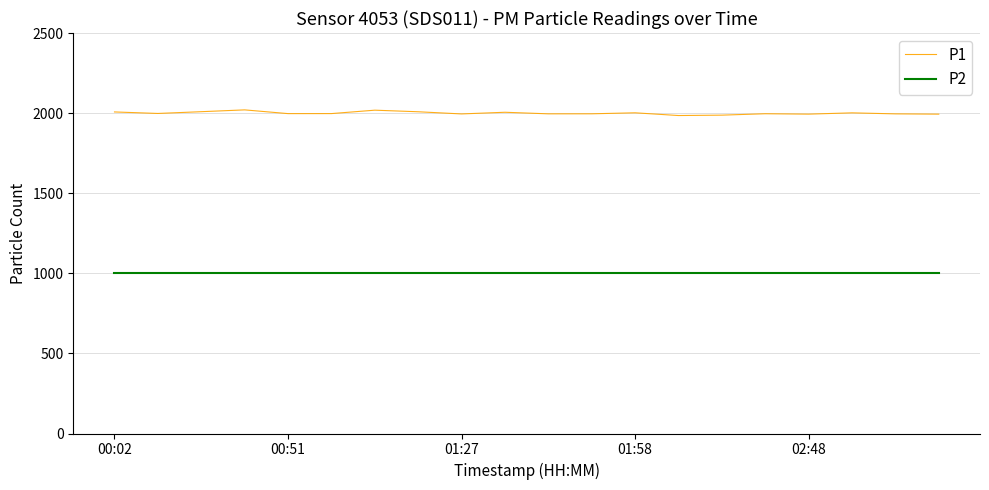

What is the smallest value displayed?

999.9